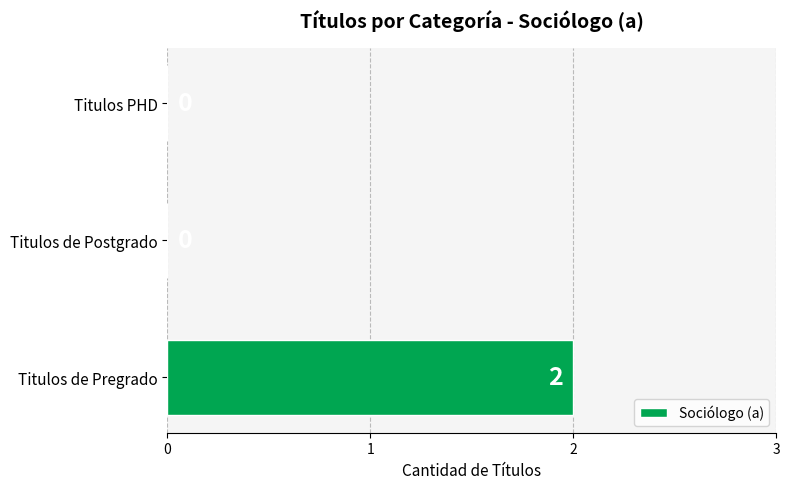

Between Titulos de Pregrado and Titulos PHD, which is larger?

Titulos de Pregrado